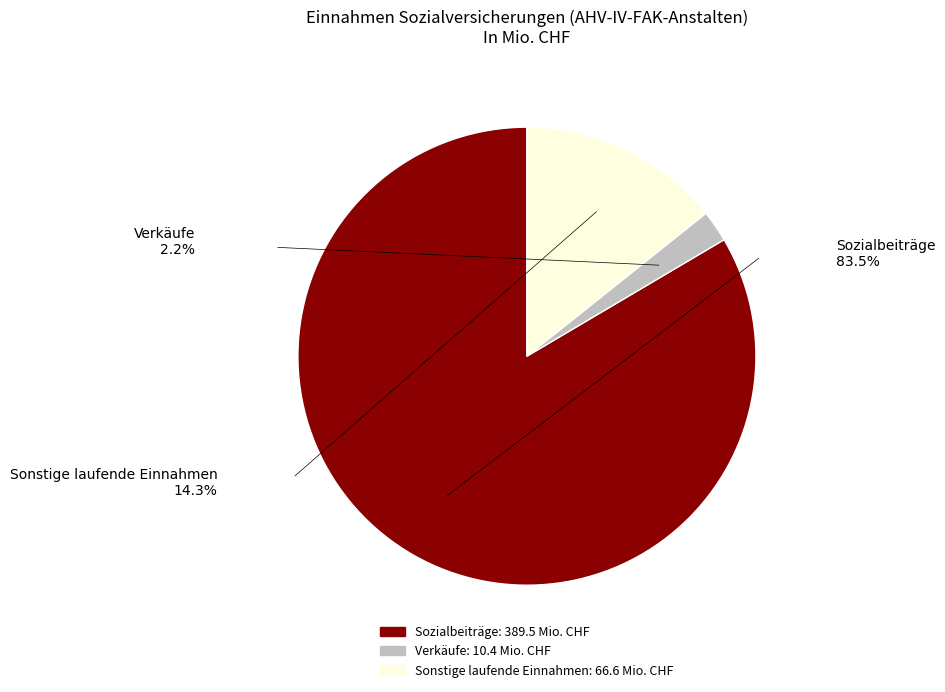

The Sonstige laufende Einnahmen slice represents 23% of the pie. True or false?

False